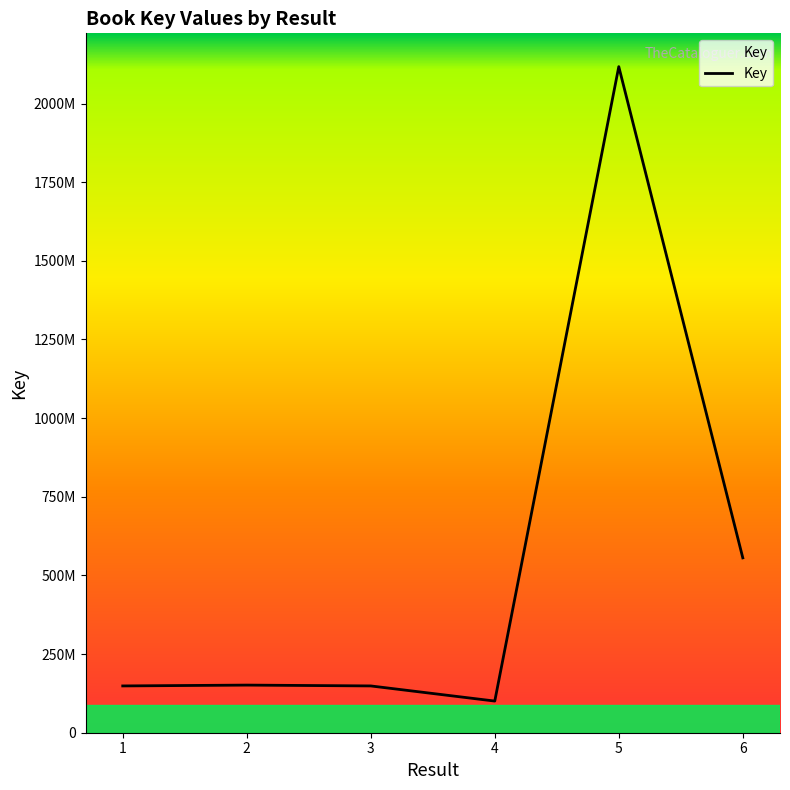

Is this an area chart (filled region under the line)?

Yes